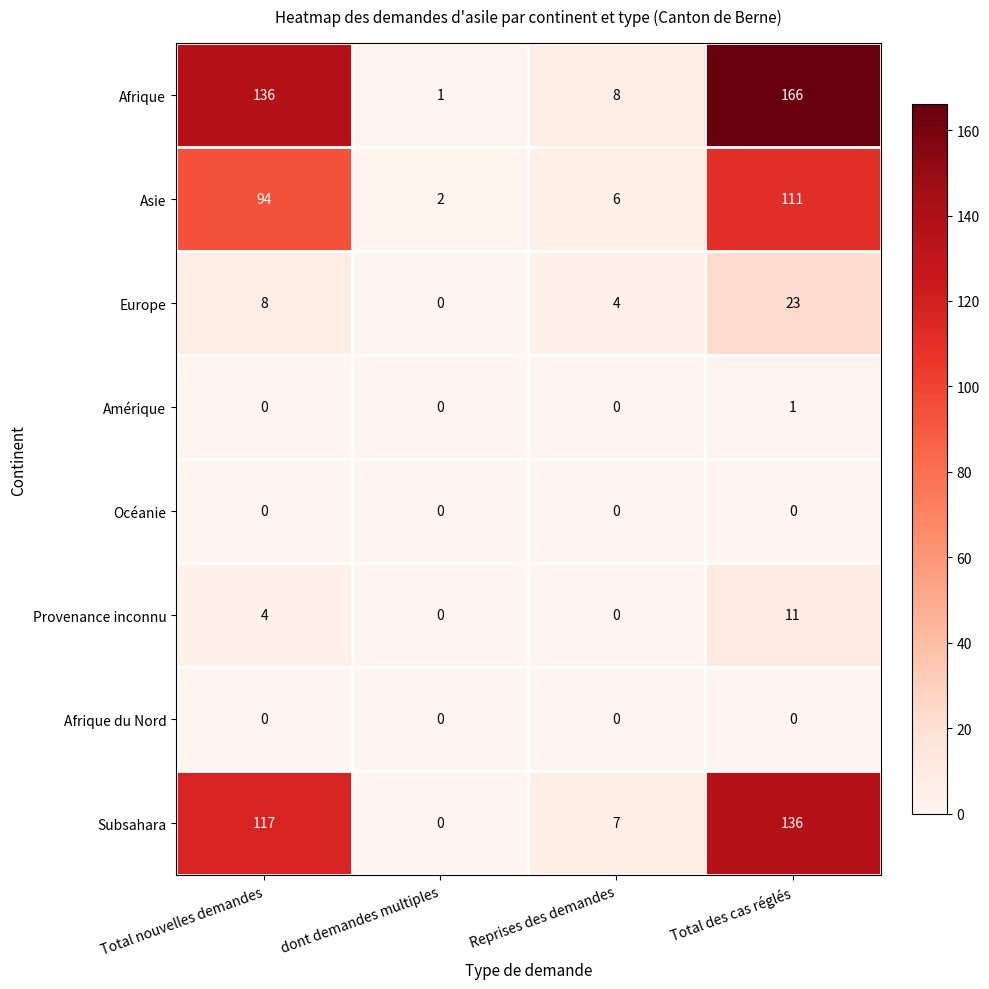

What is the total value across all series at Reprises des demandes?

25